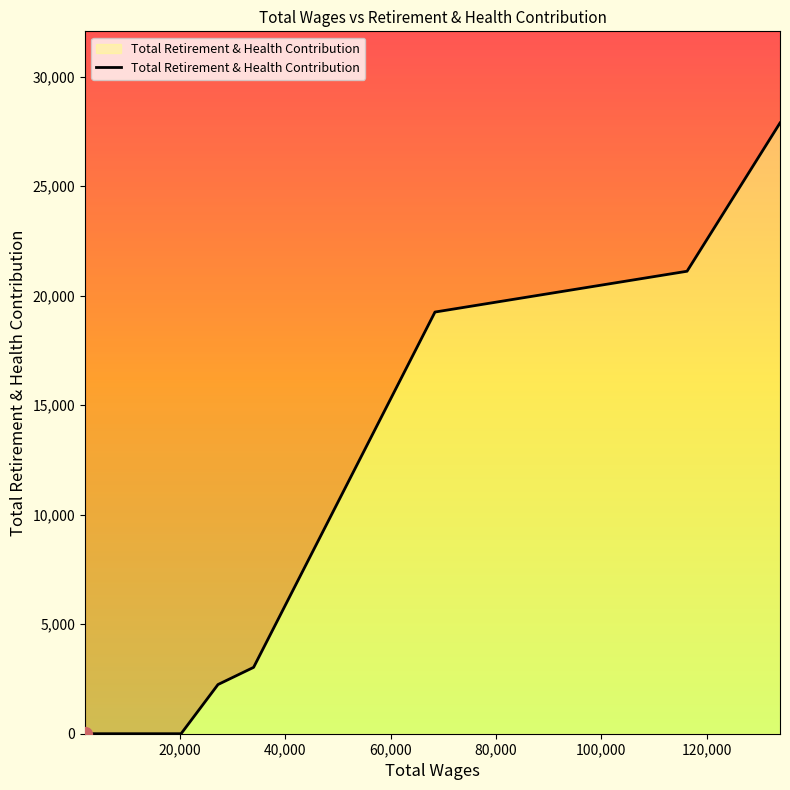

True or false: the data shows -12538 at 40,000.

False